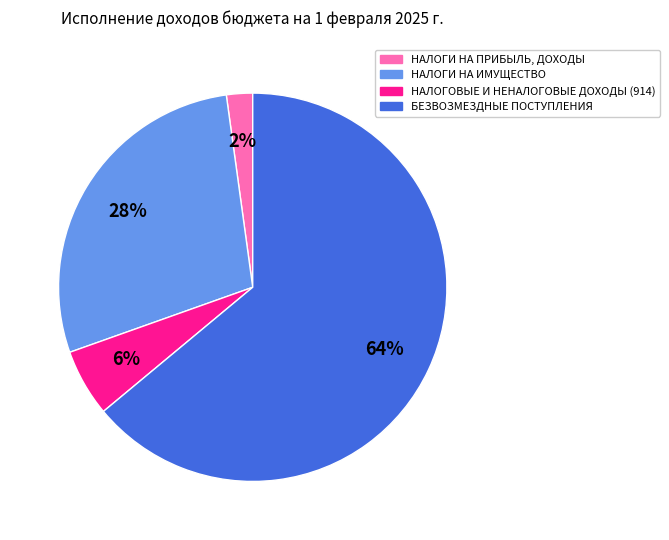

How many slices are in this pie chart?

4